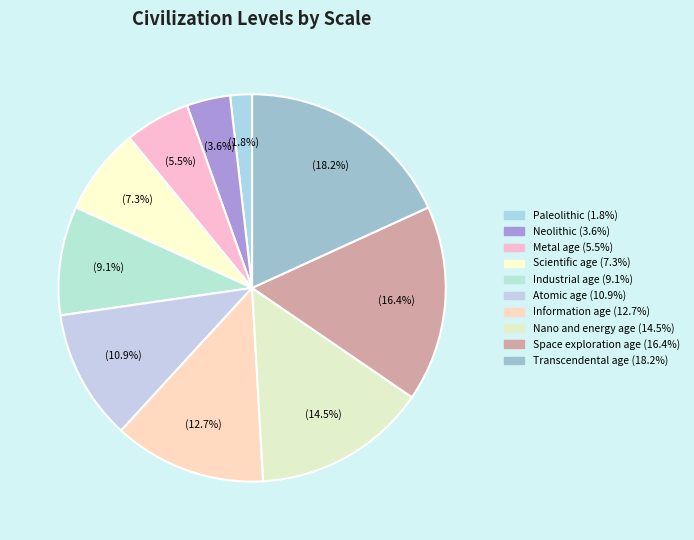

The Scientific age slice represents 19% of the pie. True or false?

False